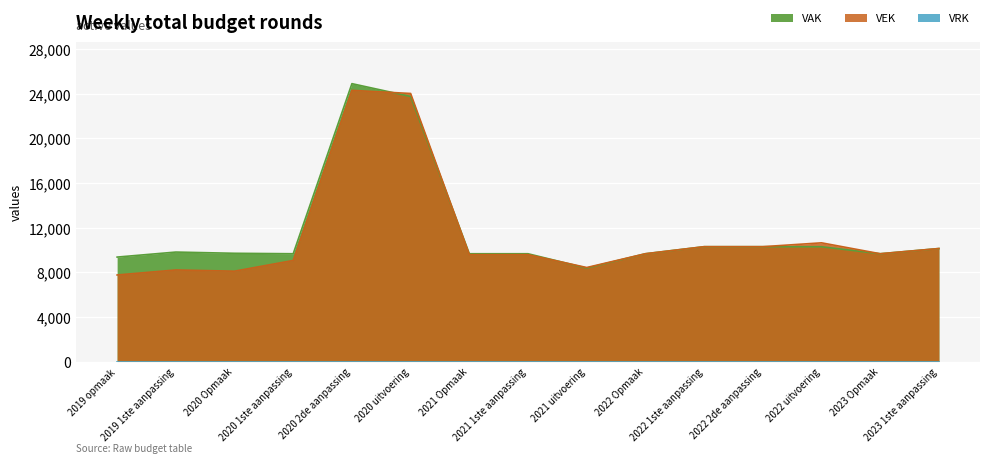

How many times do VAK and VEK cross each other?

3